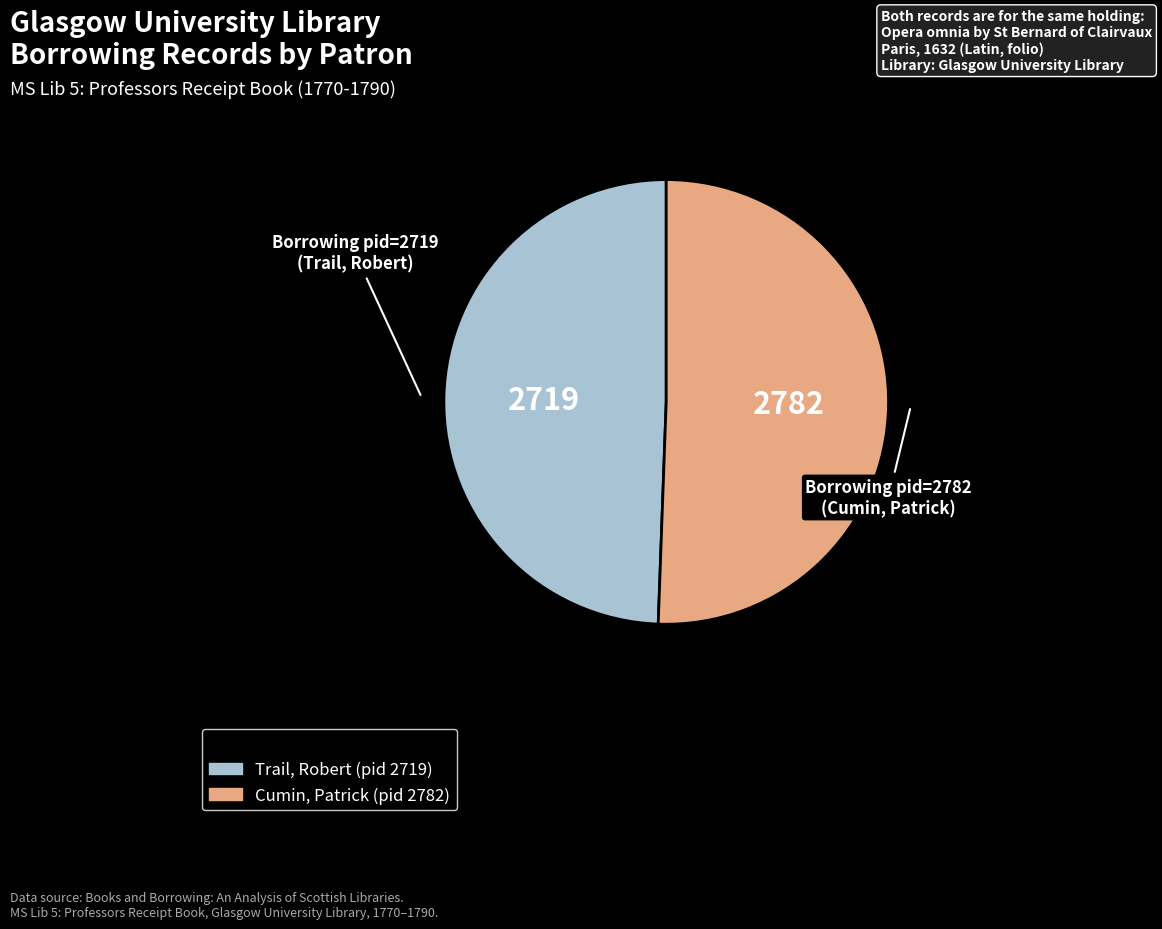

Does any single category account for the majority?

Yes